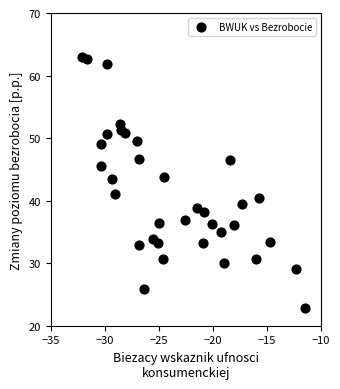

What is the range of X values (max minus min)?

20.6